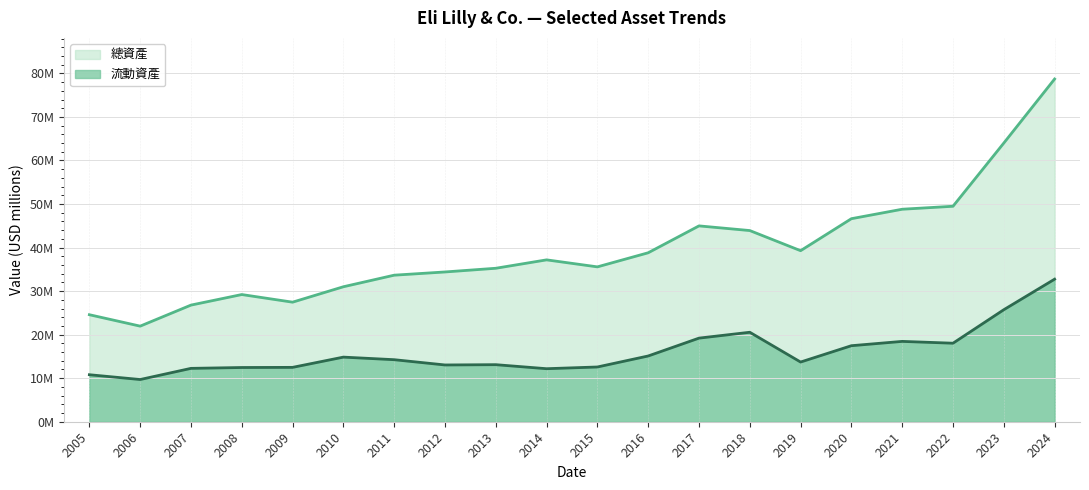

True or false: 總資產 and 流動資產 cross at least once.

False